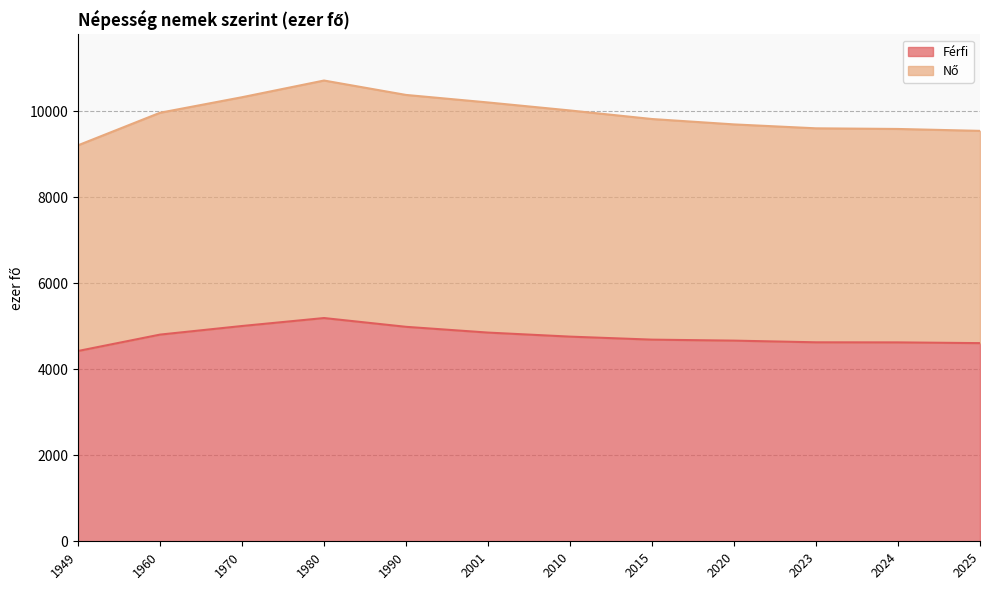

At which category does Férfi reach its first local peak?

1980